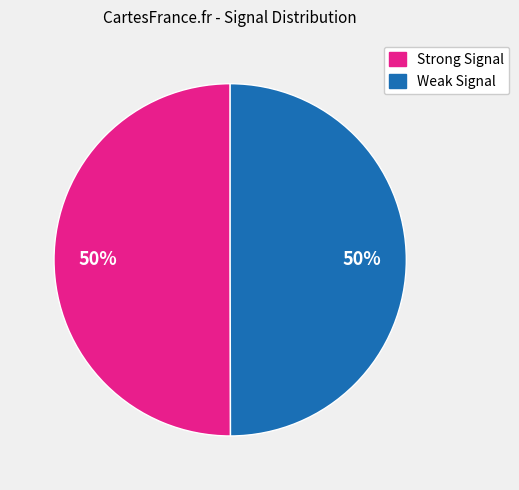

Approximately how many times larger is the value at Weak Signal compared to Strong Signal?

1.0